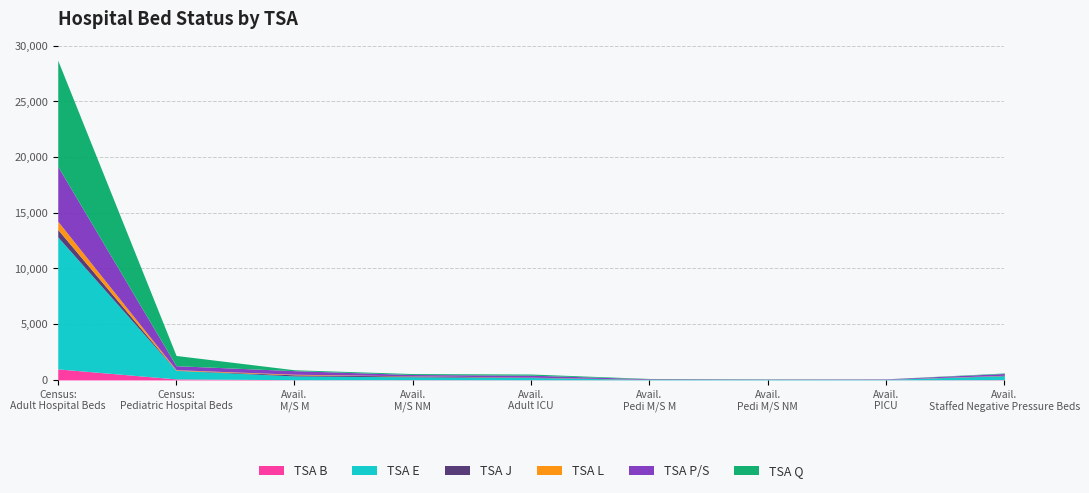

Is it true that TSA L equals 261 at Census: Adult Hospital Beds?

False